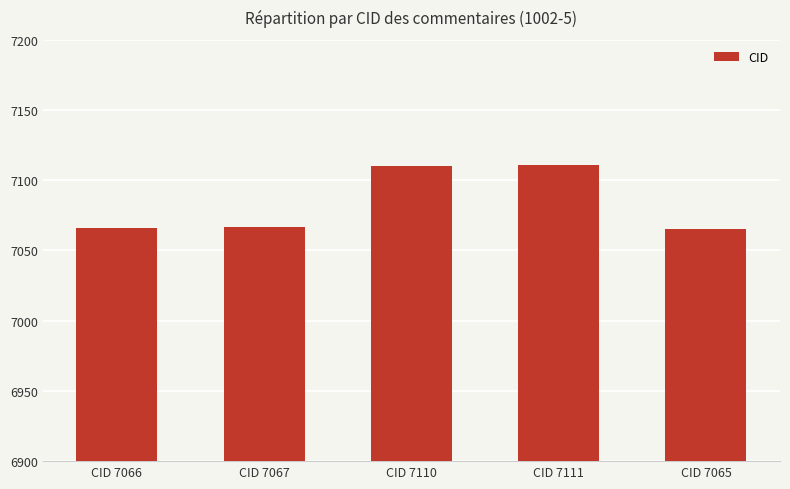

Is it true that the value at CID 7065 is 7065?

True